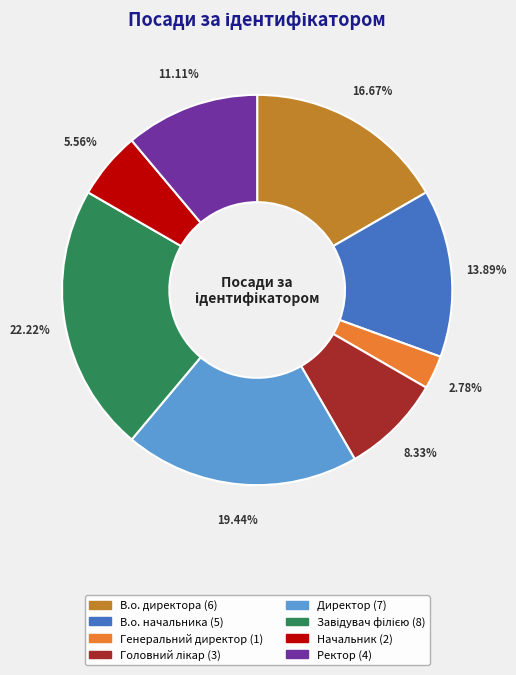

Between В.о. начальника and Ректор, which is larger?

В.о. начальника